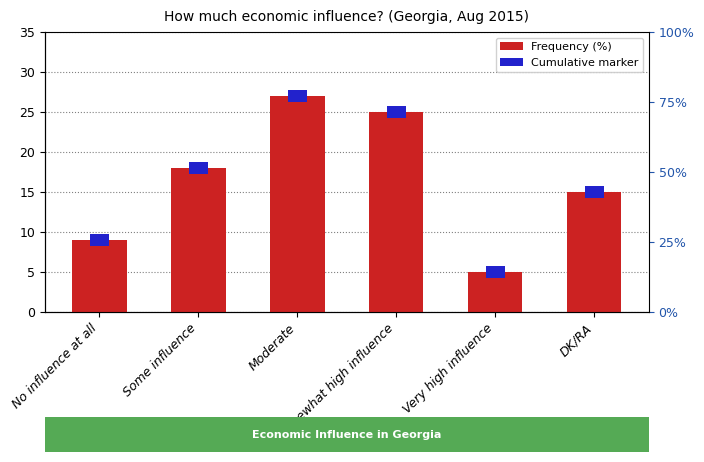

What is the value of the 1st bar from the left?

9